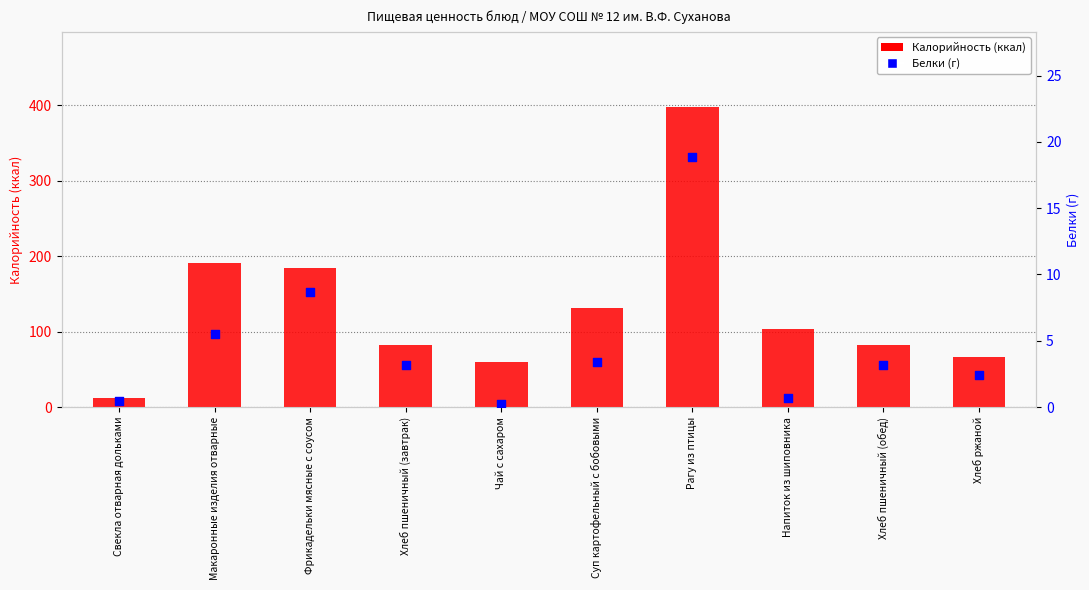

Which series reaches the minimum Y coordinate?

Белки